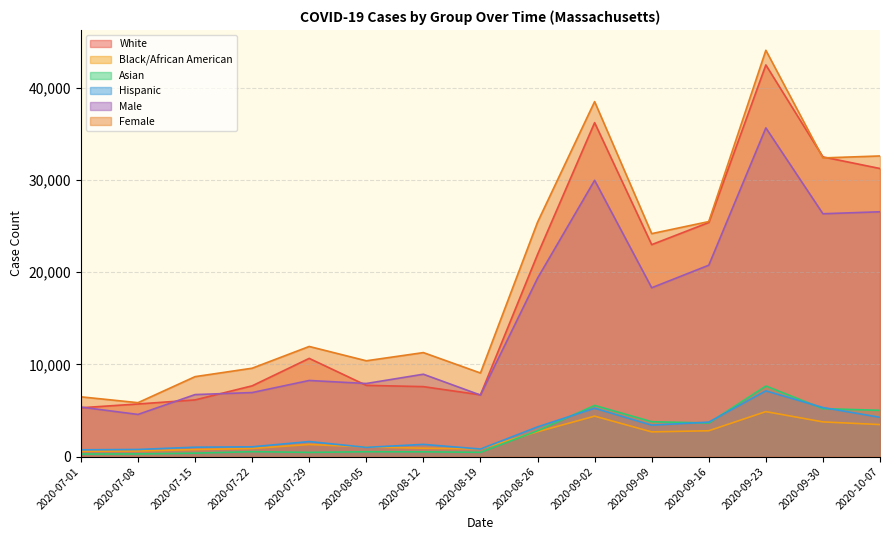

True or false: Male and Asian intersect in this chart.

False